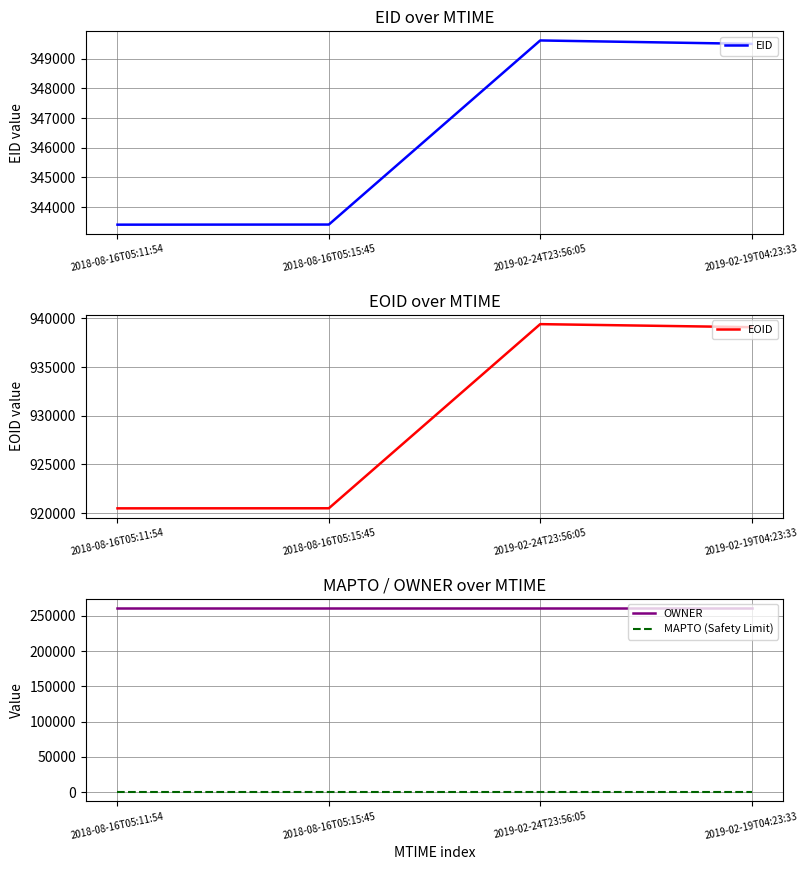

Which has a higher value, 2019-02-19T04:23:33 or 2019-02-24T23:56:05?

2019-02-24T23:56:05